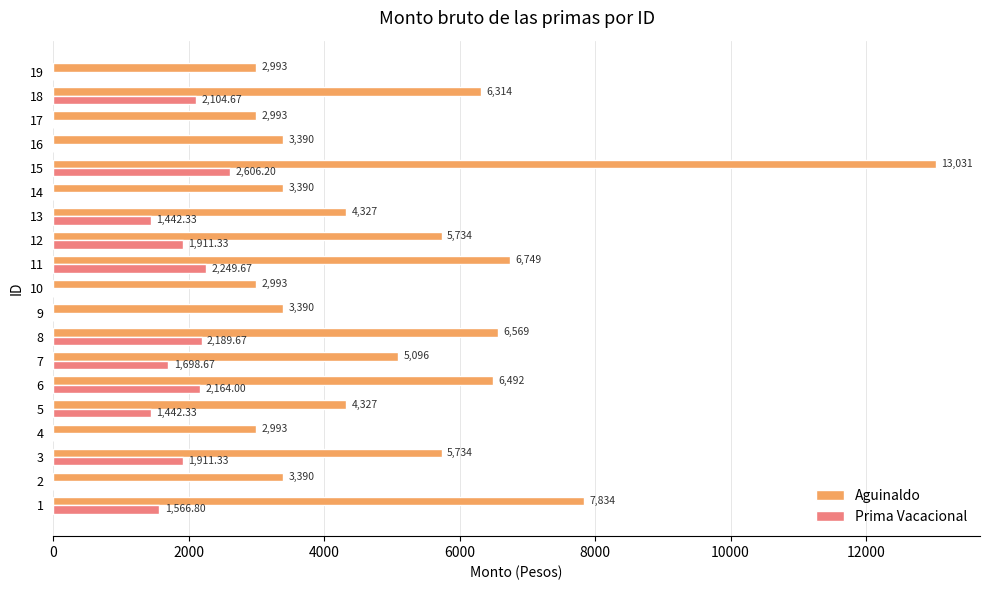

How many data points does each series have?

19